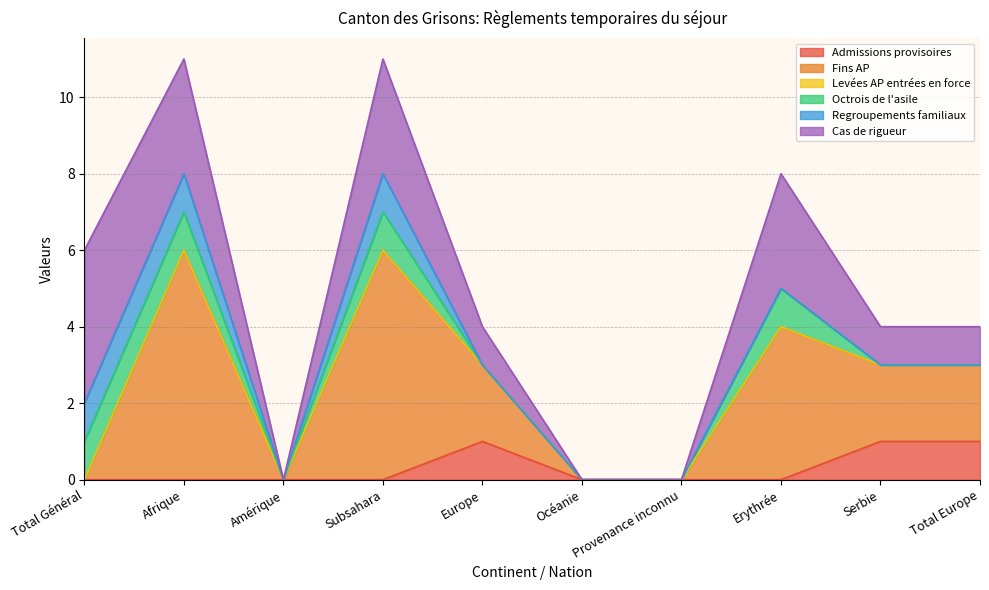

At how many categories does at least one series exceed 0?

7